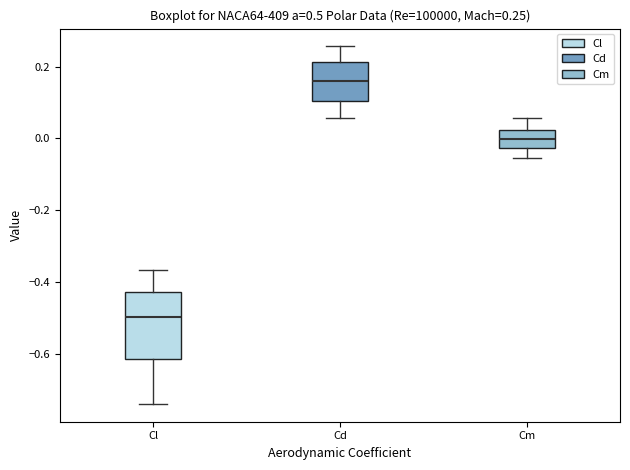

Which box has the highest median line?

Cd